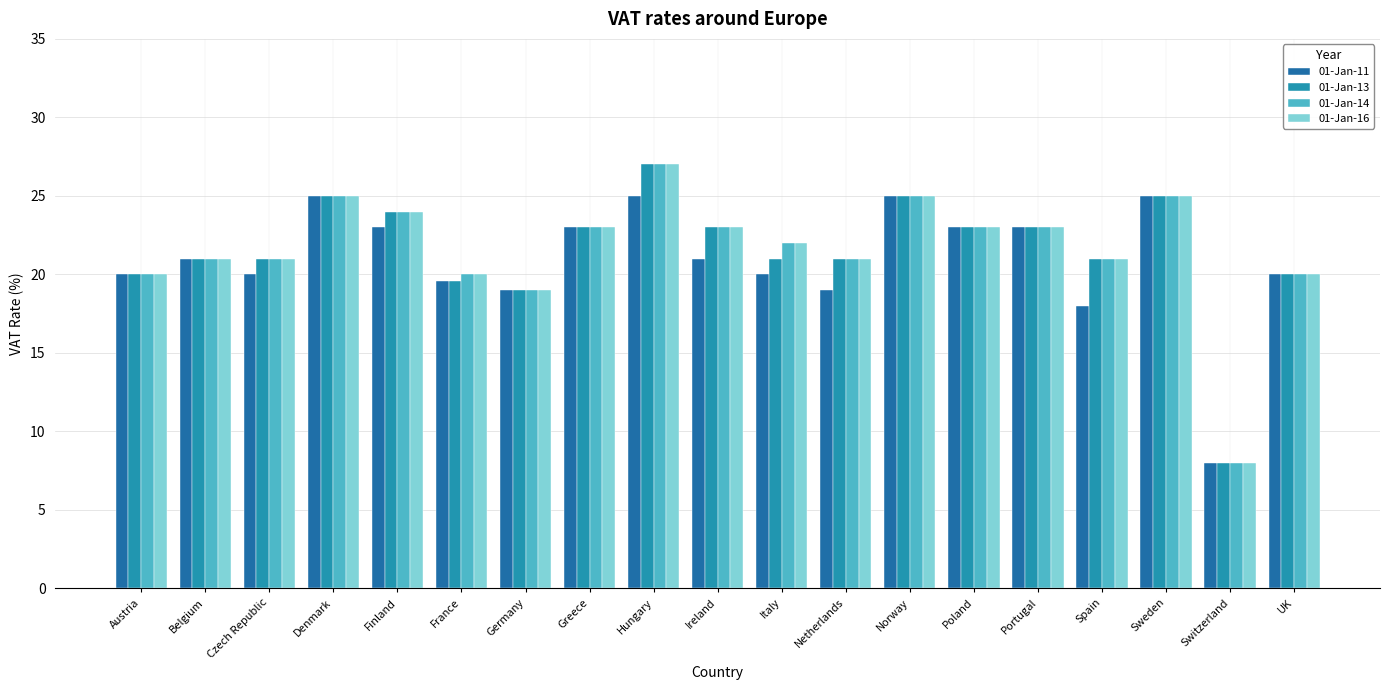

Reading right to left, transcribe all the data shown in this chart.

01-Jan-11: 20.0	8.0	25.0	18.0	23.0	23.0	25.0	19.0	20.0	21.0	25.0	23.0	19.0	19.6	23.0	25.0	20.0	21.0	20.0
01-Jan-13: 20.0	8.0	25.0	21.0	23.0	23.0	25.0	21.0	21.0	23.0	27.0	23.0	19.0	19.6	24.0	25.0	21.0	21.0	20.0
01-Jan-14: 20.0	8.0	25.0	21.0	23.0	23.0	25.0	21.0	22.0	23.0	27.0	23.0	19.0	20.0	24.0	25.0	21.0	21.0	20.0
01-Jan-16: 20.0	8.0	25.0	21.0	23.0	23.0	25.0	21.0	22.0	23.0	27.0	23.0	19.0	20.0	24.0	25.0	21.0	21.0	20.0